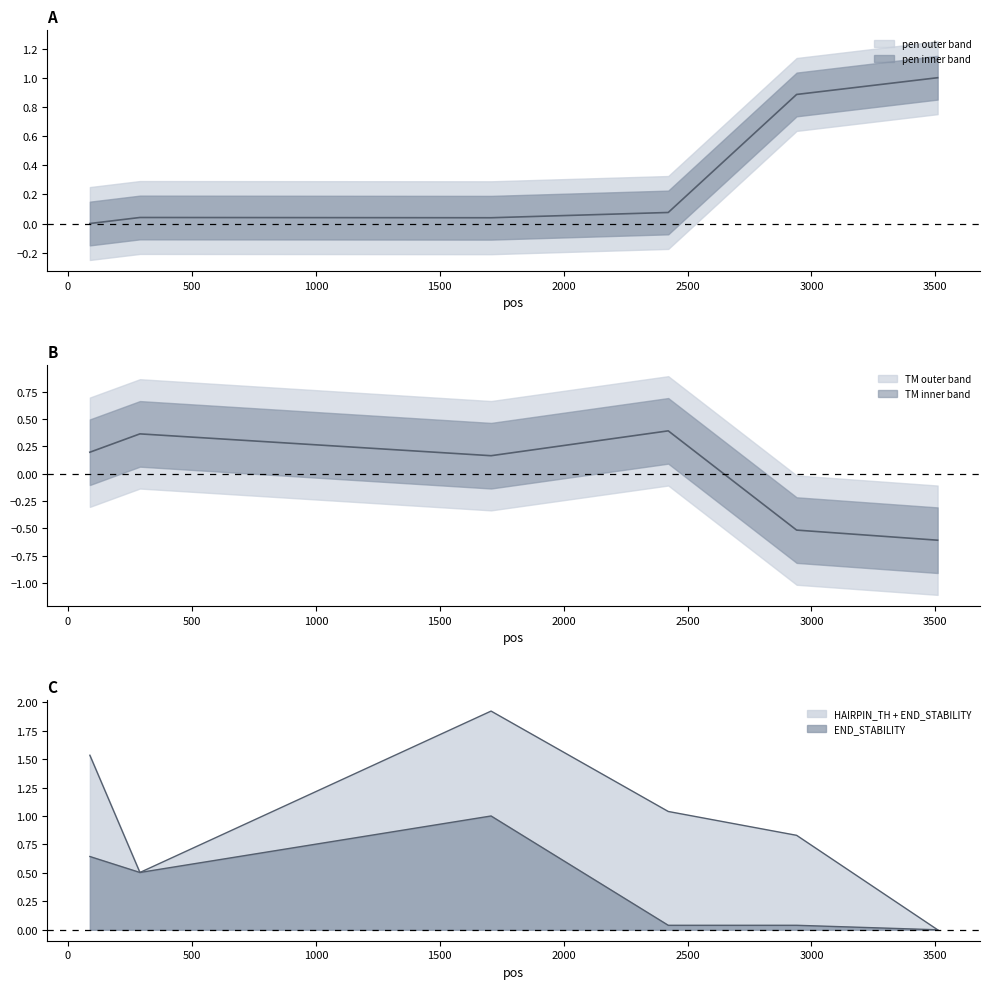

What is the difference between the PRIMER_LEFT_0_END_STABILITY values at 1707 and 3509?

1.0